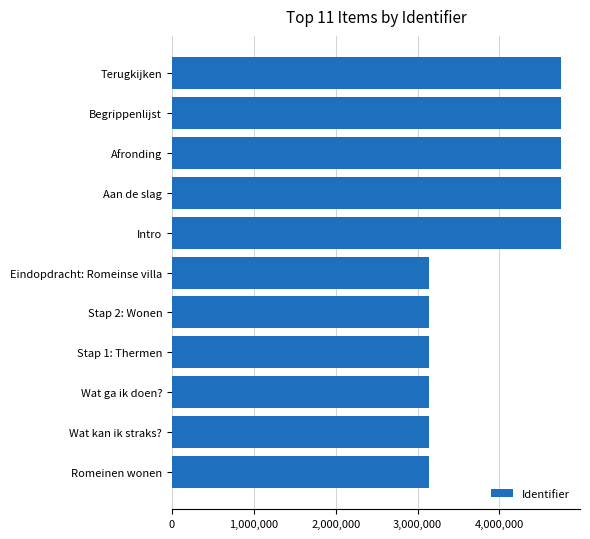

What is the maximum value shown in the chart?

4746037